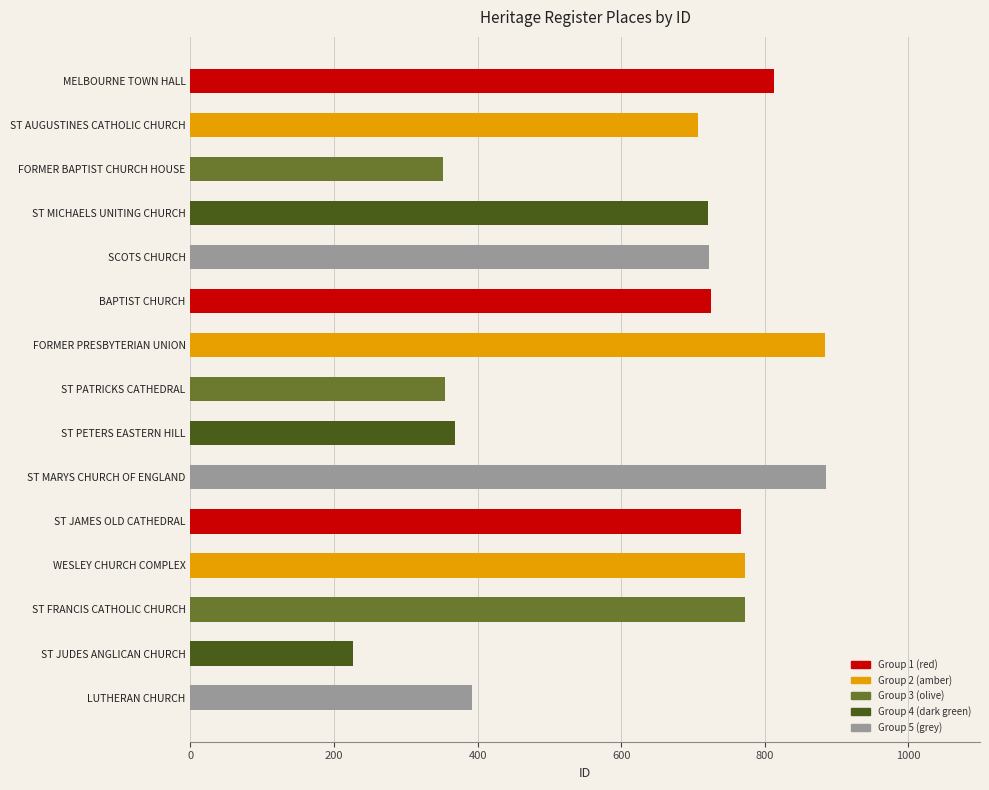

Which label corresponds to the smallest value in the chart?

ST JUDES ANGLICAN CHURCH